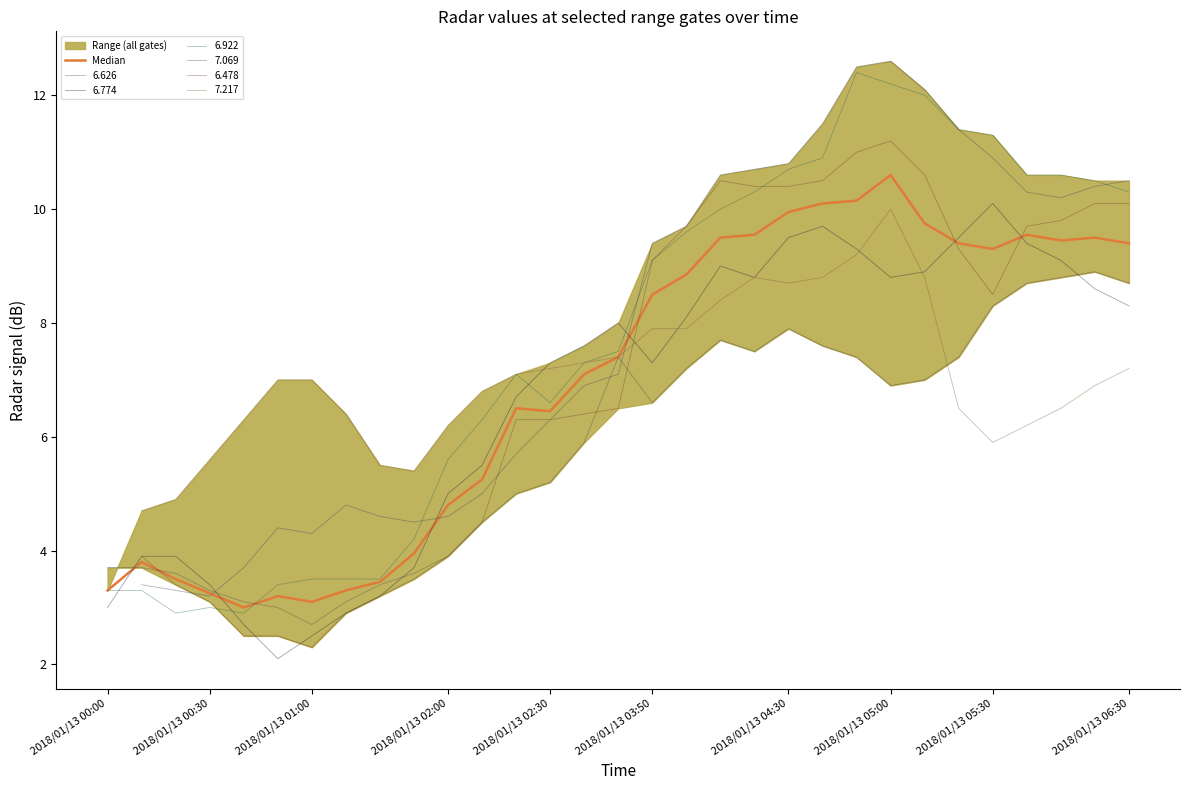

What is the maximum value for 6.626?

8.9